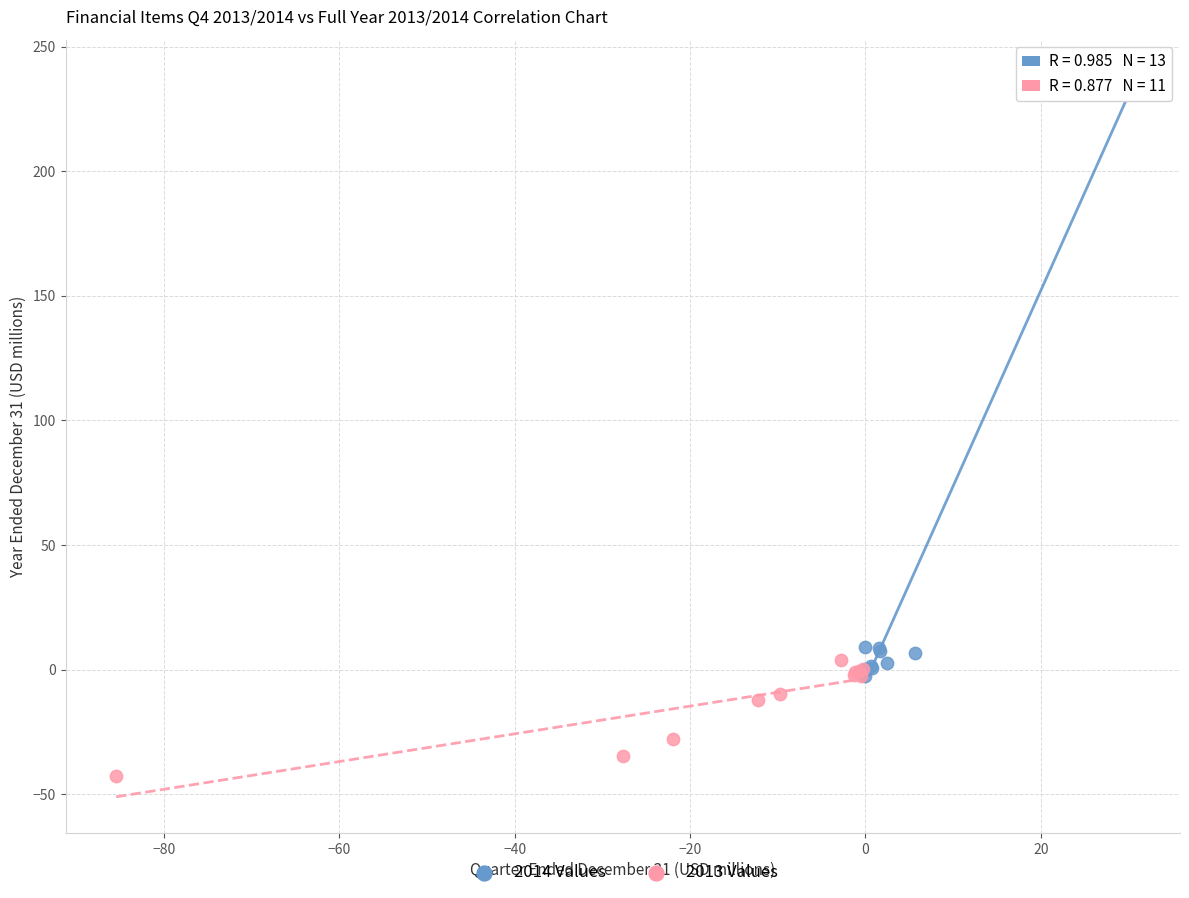

Which series contains the highest Y value?

2014 Values